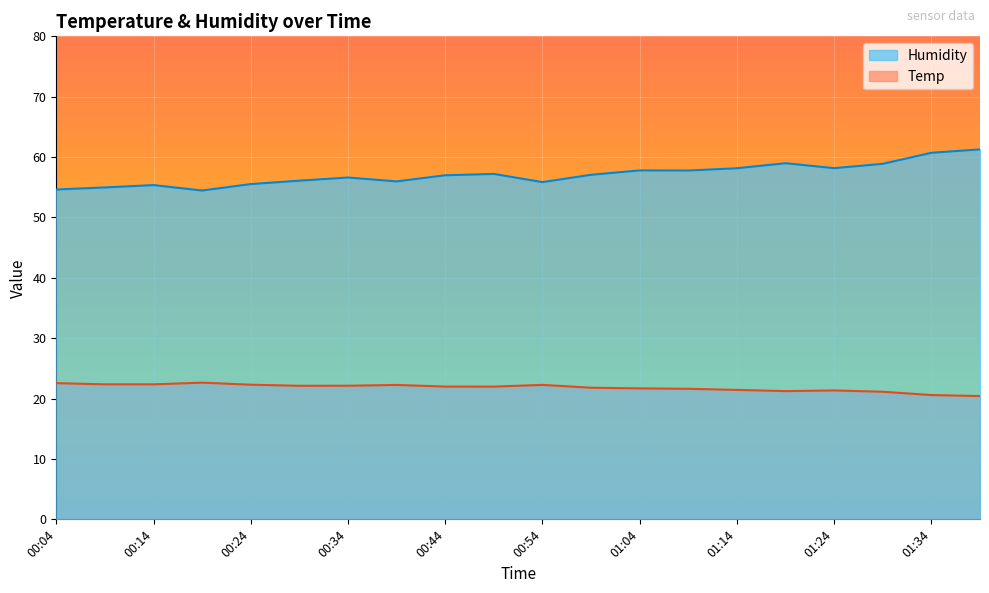

The value of Humidity at 01:29 is 14.2. True or false?

False